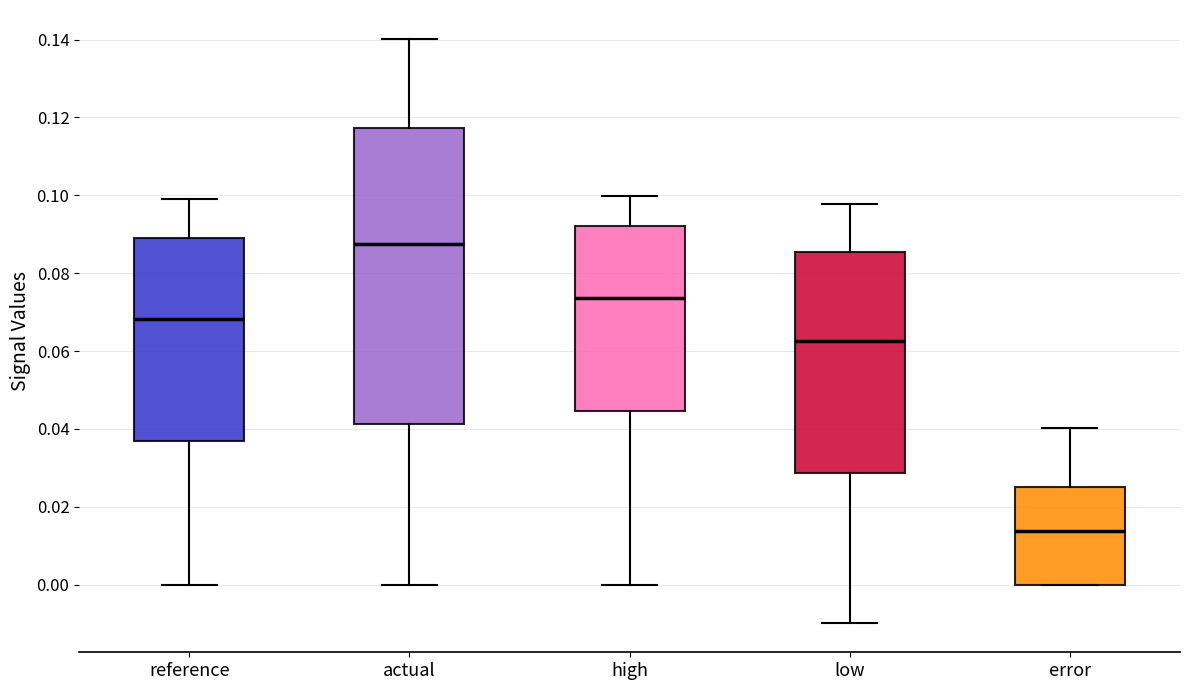

Reading left to right, read every box against the y-axis: the position of its median line, the range the box covers, and the ends of its whiskers. The values are not printed on the chart, so give them approximately, as read against the axis.

reference: median 0.068, box 0.036 to 0.090, whiskers 0.000 to 0.098
actual: median 0.088, box 0.042 to 0.118, whiskers 0.000 to 0.140
high: median 0.074, box 0.044 to 0.092, whiskers 0.000 to 0.100
low: median 0.062, box 0.028 to 0.086, whiskers -0.010 to 0.098
error: median 0.014, box 0.000 to 0.026, whiskers 0.000 to 0.040